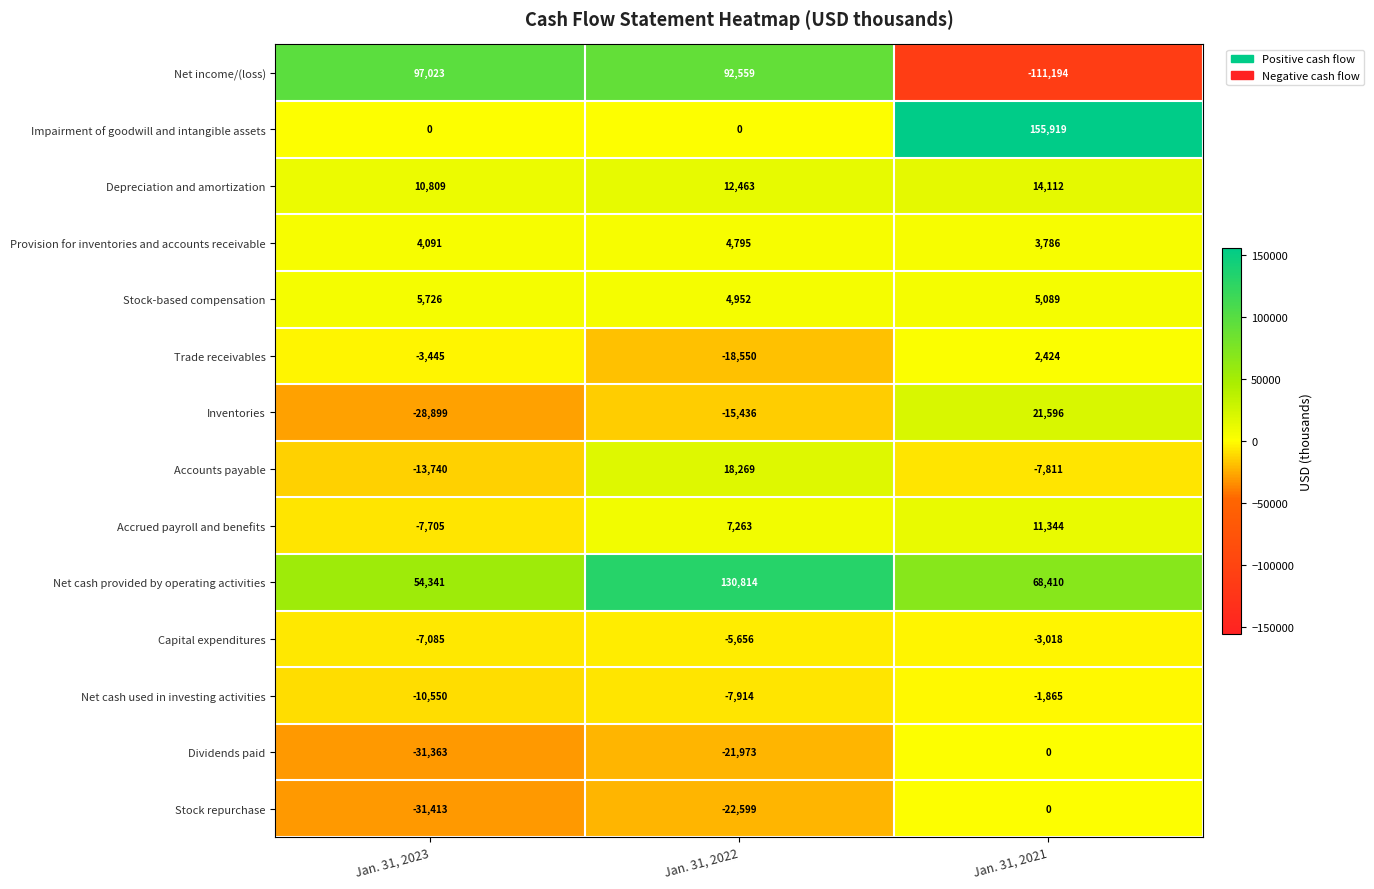

Rank the series at Jan. 31, 2023 from highest to lowest value.

Net income/(loss), Net cash provided by operating activities, Depreciation and amortization, Stock-based compensation, Provision for inventories and accounts receivable, Impairment of goodwill and intangible assets, Trade receivables, Capital expenditures, Accrued payroll and benefits, Net cash used in investing activities, Accounts payable, Inventories, Dividends paid, Stock repurchase